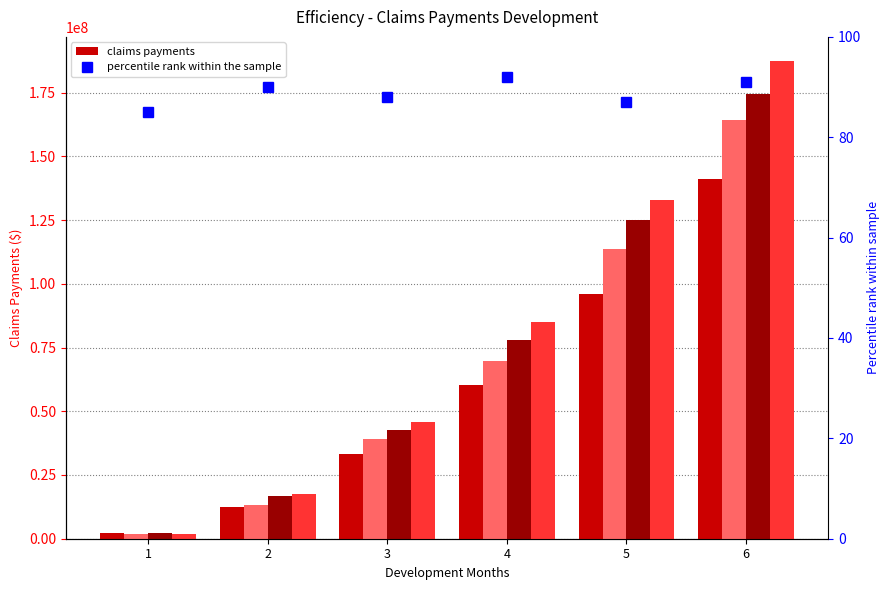

Does the chart contain stacked bars?

No